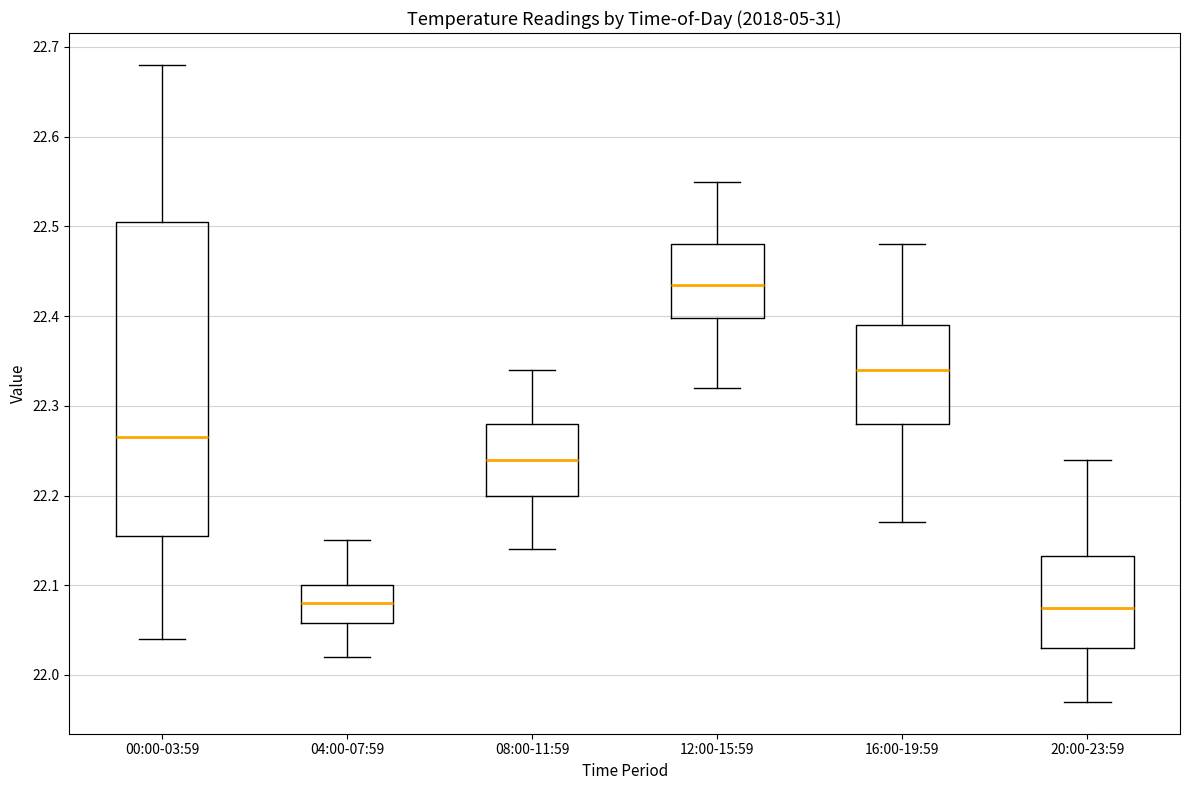

Reading left to right, transcribe this box plot: for each box, give where its median line is, the range the box spans, and where its two whiskers end, as read against the y-axis. The values are not printed on the chart, so give them approximately, as read against the axis.

00:00-03:59: median 22.27, box 22.16 to 22.51, whiskers 22.04 to 22.68
04:00-07:59: median 22.08, box 22.06 to 22.10, whiskers 22.02 to 22.15
08:00-11:59: median 22.24, box 22.20 to 22.28, whiskers 22.14 to 22.34
12:00-15:59: median 22.44, box 22.40 to 22.48, whiskers 22.32 to 22.55
16:00-19:59: median 22.34, box 22.28 to 22.39, whiskers 22.17 to 22.48
20:00-23:59: median 22.08, box 22.03 to 22.13, whiskers 21.97 to 22.24